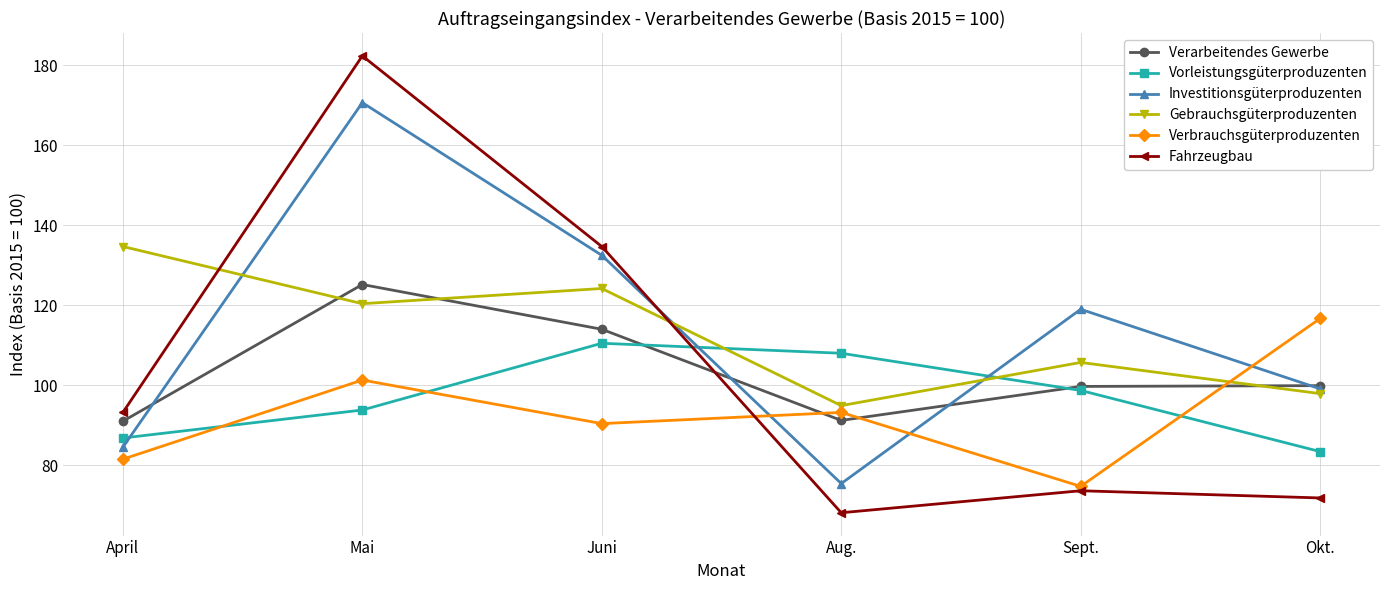

Where does the Verarbeitendes Gewerbe series first go above 99?

Mai